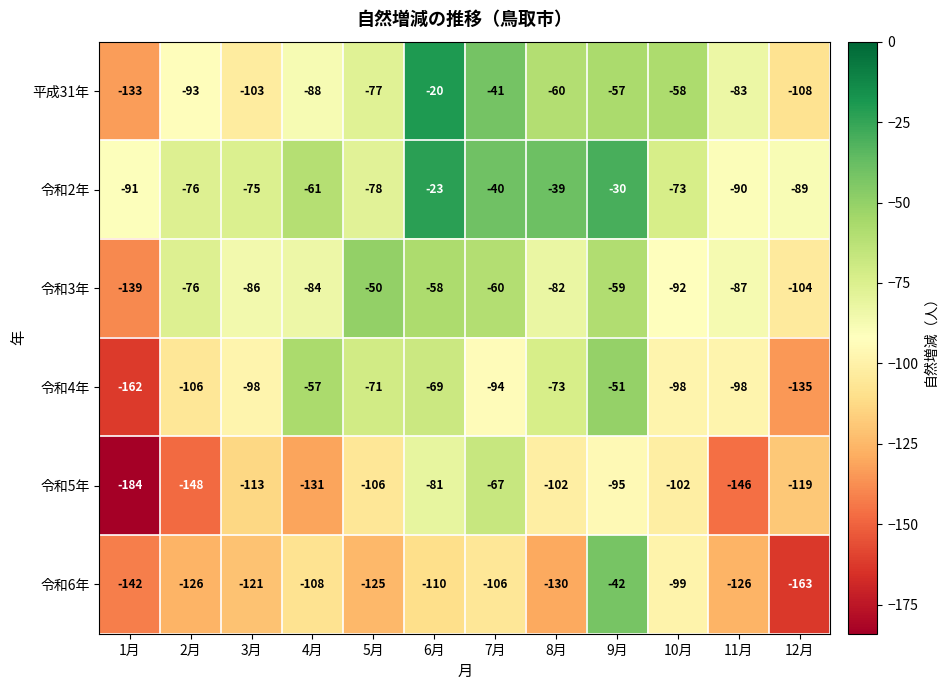

What is the minimum value shown in the chart?

-184